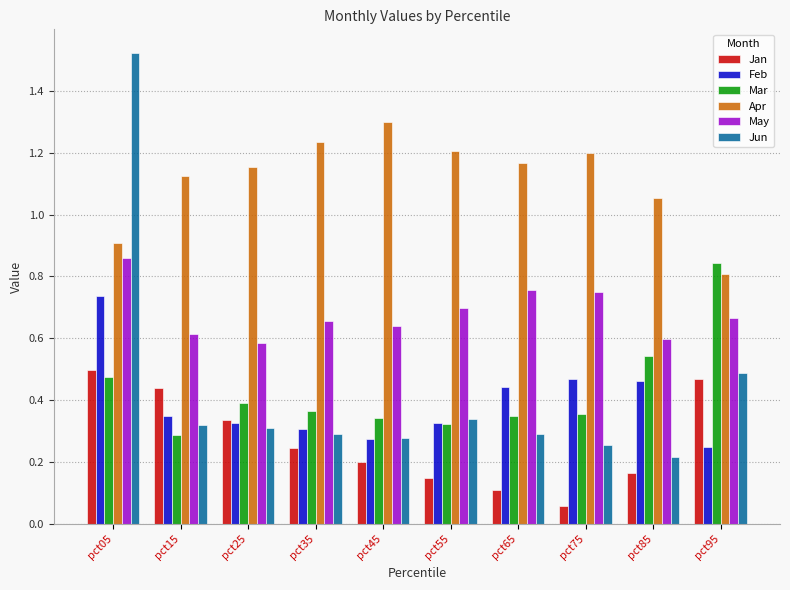

How many bars are there in each group?

6